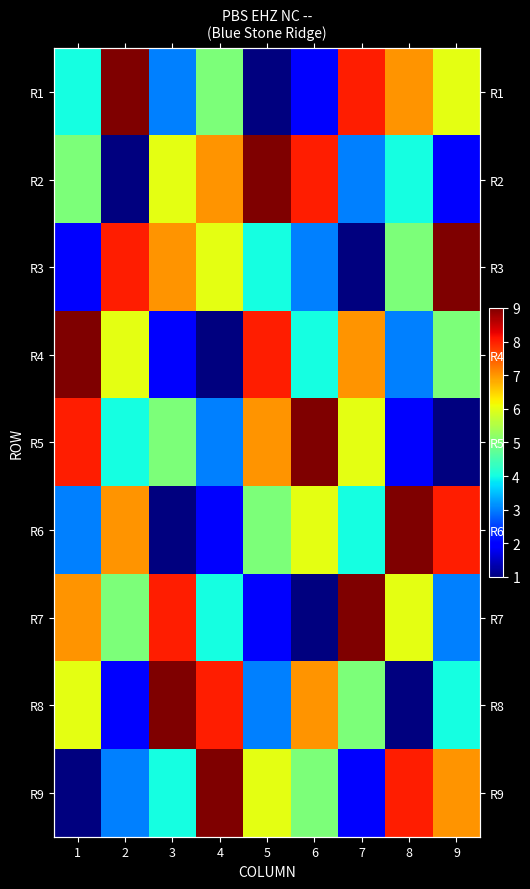

What is the sum of the R3 values at 3 and 2?

15